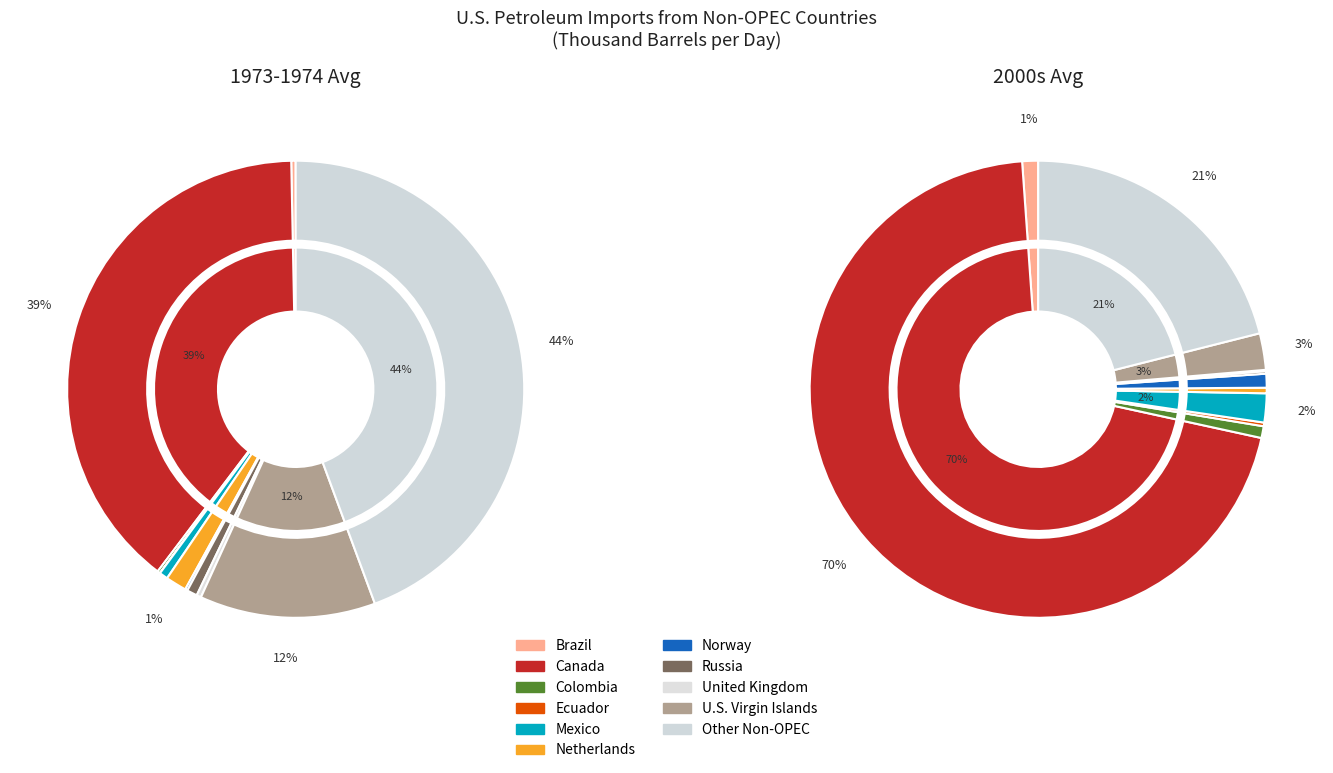

Between Other Non-OPEC and Ecuador, which is larger?

Other Non-OPEC